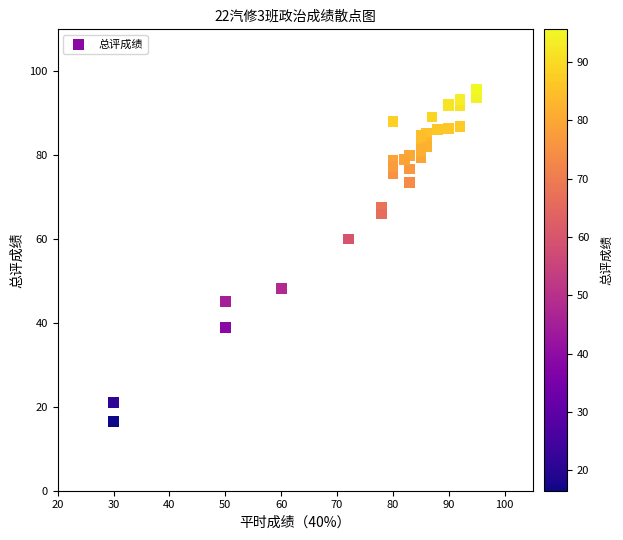

What Y value in the scatter plot is closest to 56?

60.0